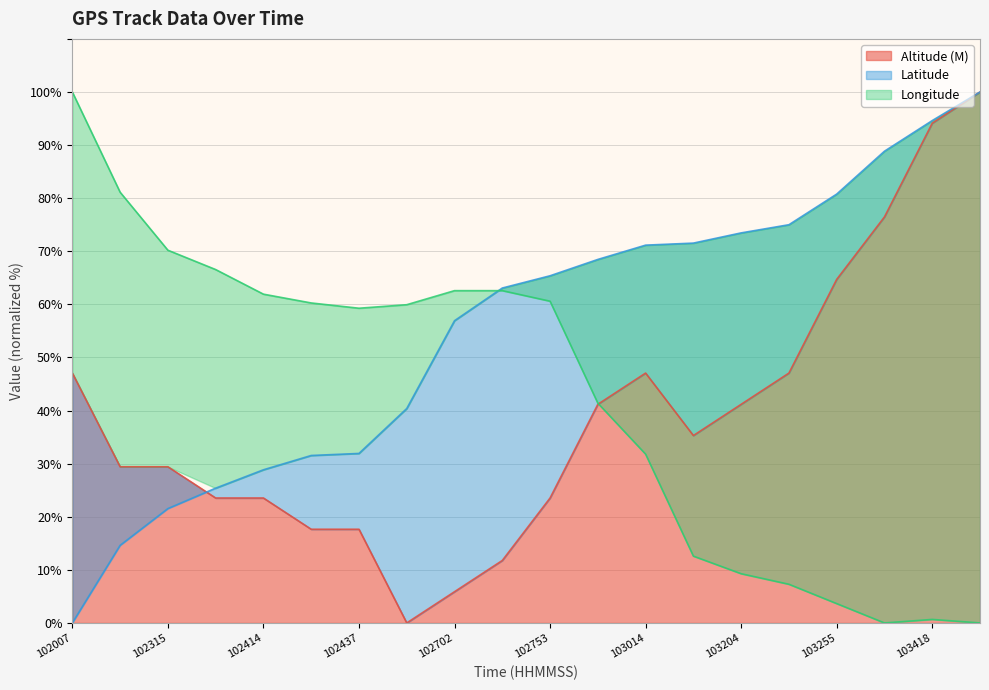

At how many categories does at least one series exceed 80?

6